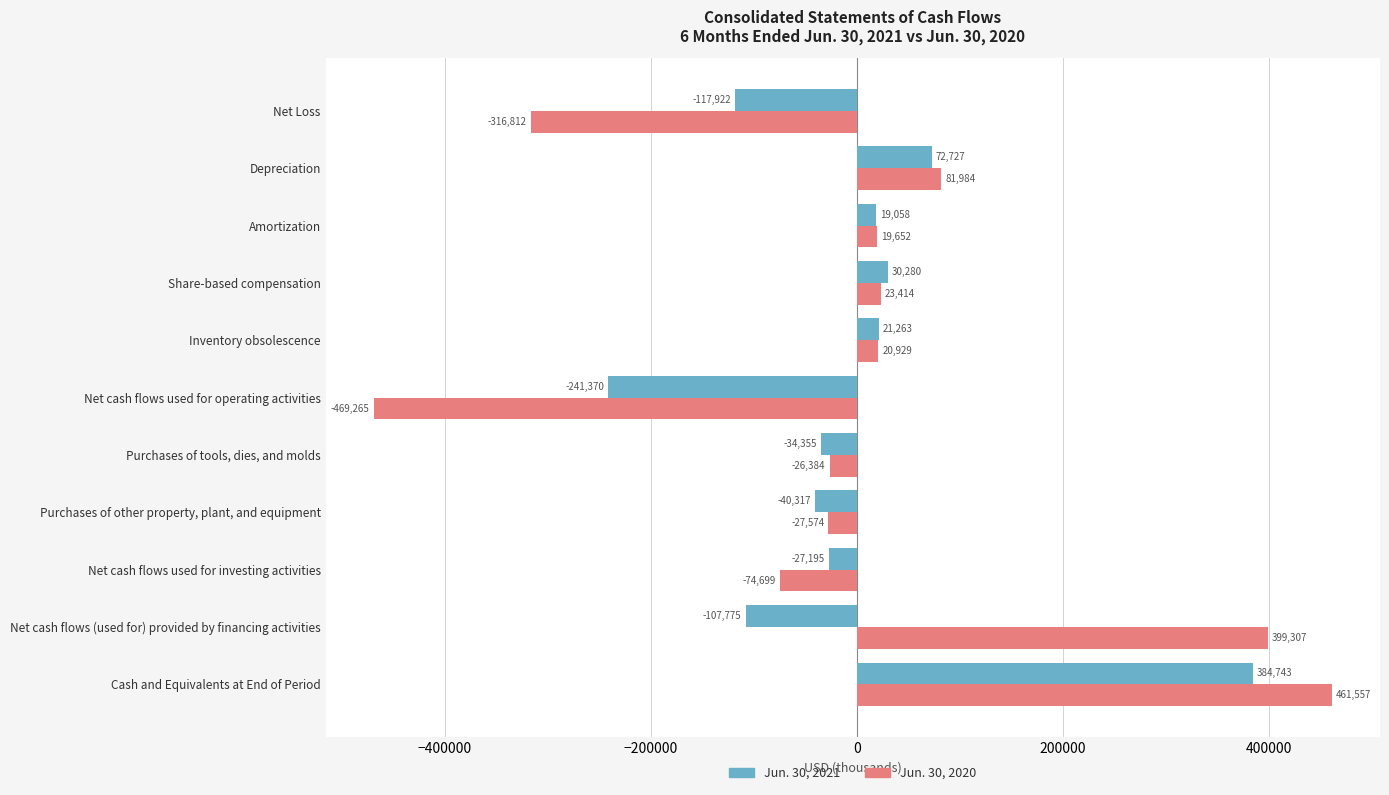

Read the Jun. 30, 2020 value at Net cash flows (used for) provided by financing activities.

399307